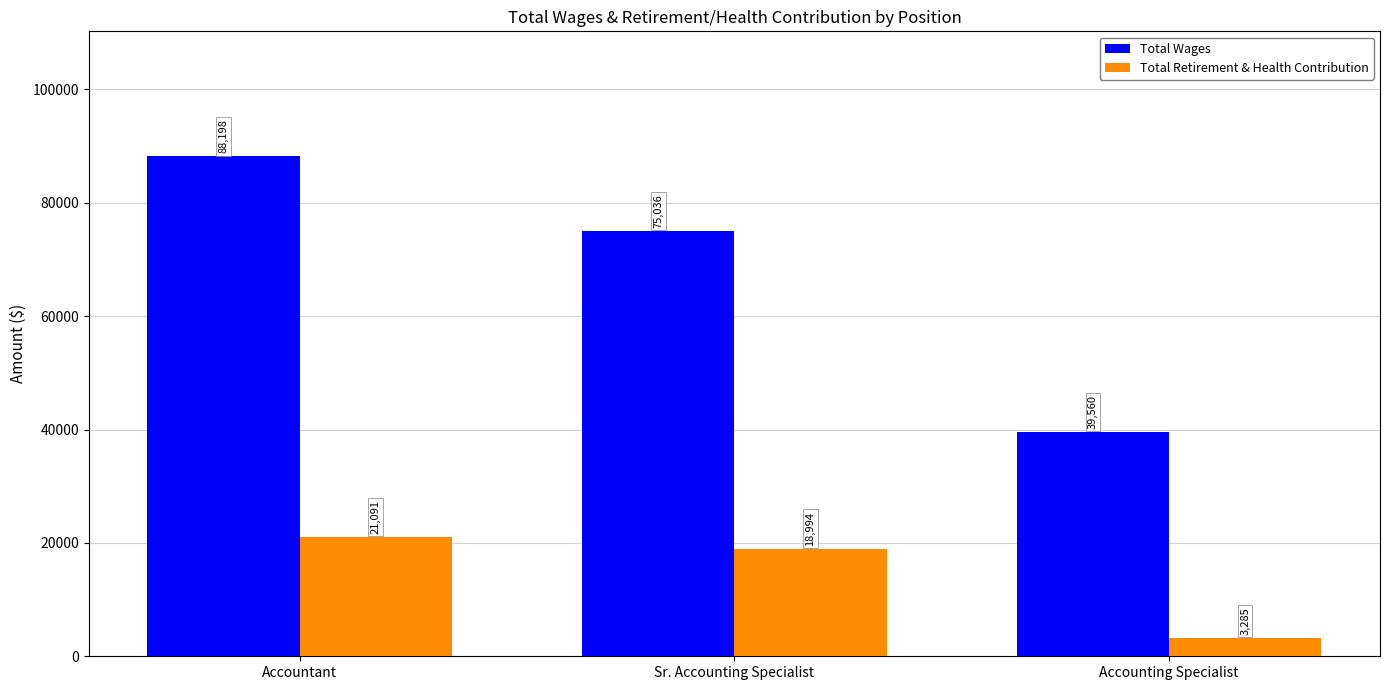

What position from the right is Accountant?

3